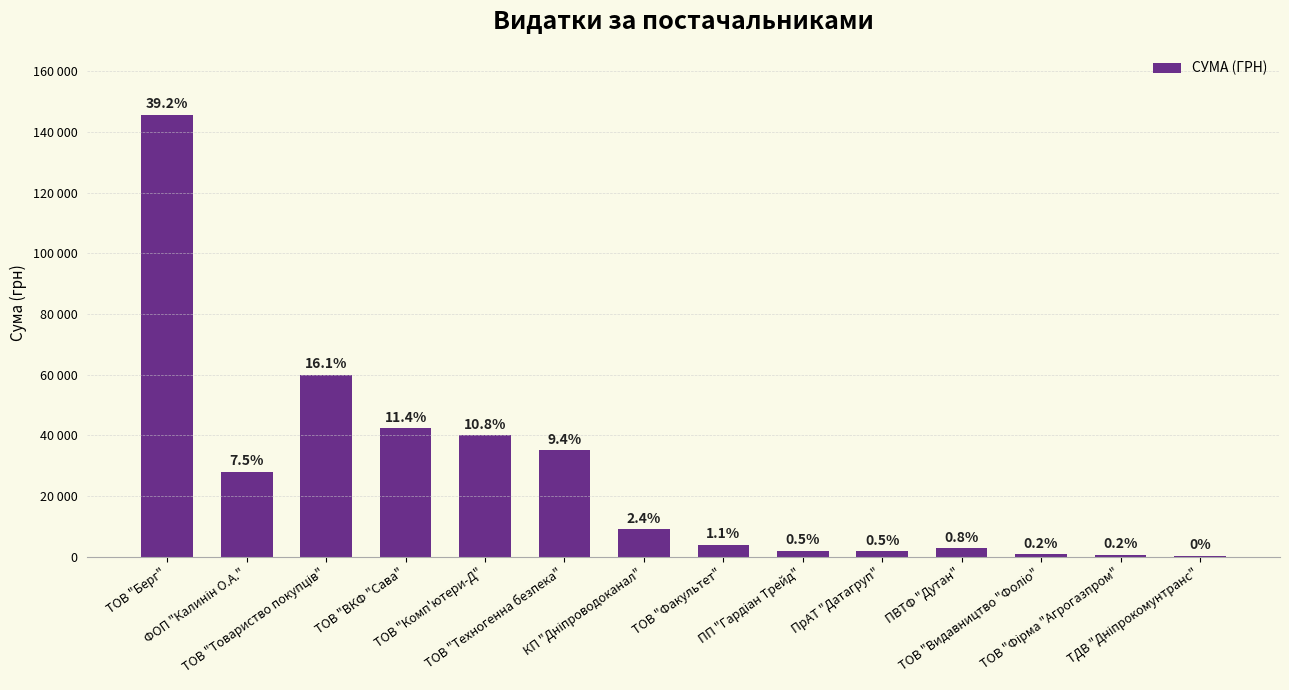

Approximately how many times larger is the value at ФОП "Калинін О.А." compared to ПВТФ "Дутан"?

10.0